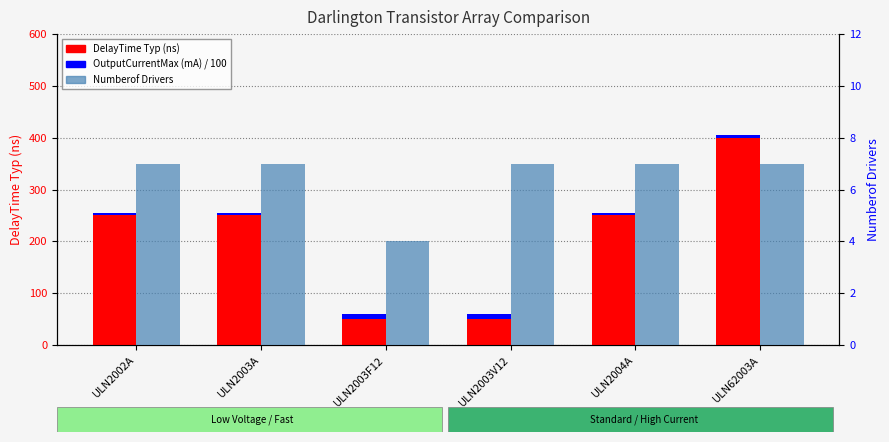

What is the spread (max minus min) of values at ULN2003V12?

43